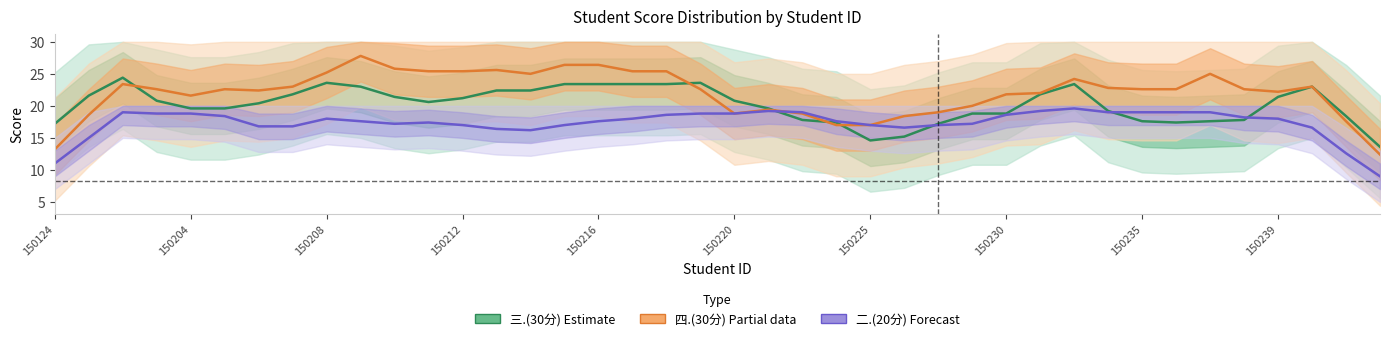

Rank the series by their maximum value, from highest to lowest.

四.(30分) Partial, 三.(30分) Estimate, 二.(20分) Forecast